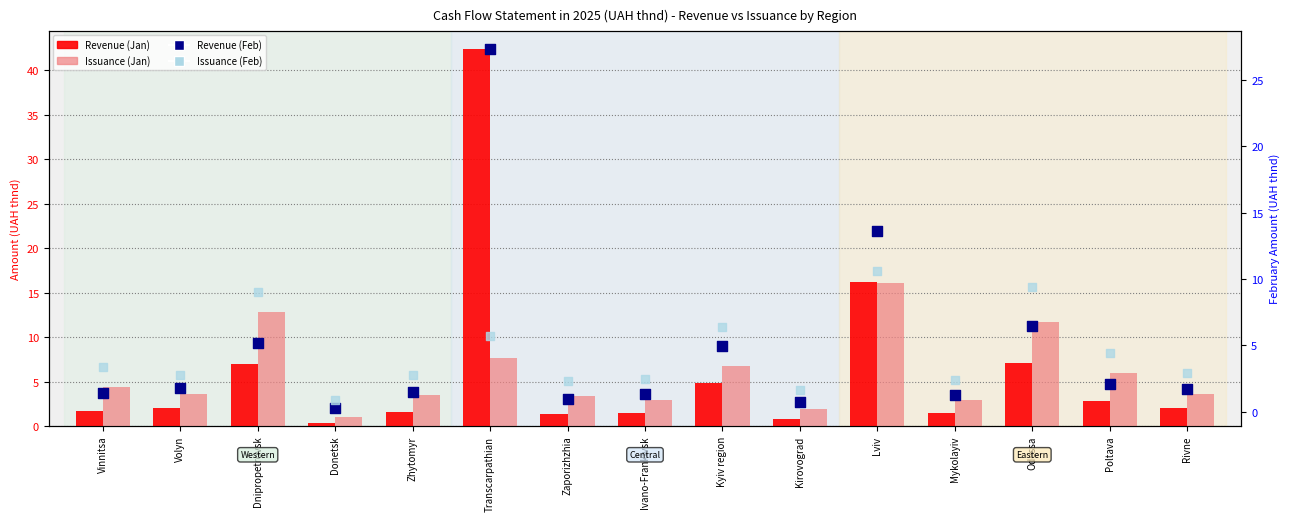

Which series reaches the maximum Y coordinate?

Revenue (Jan)